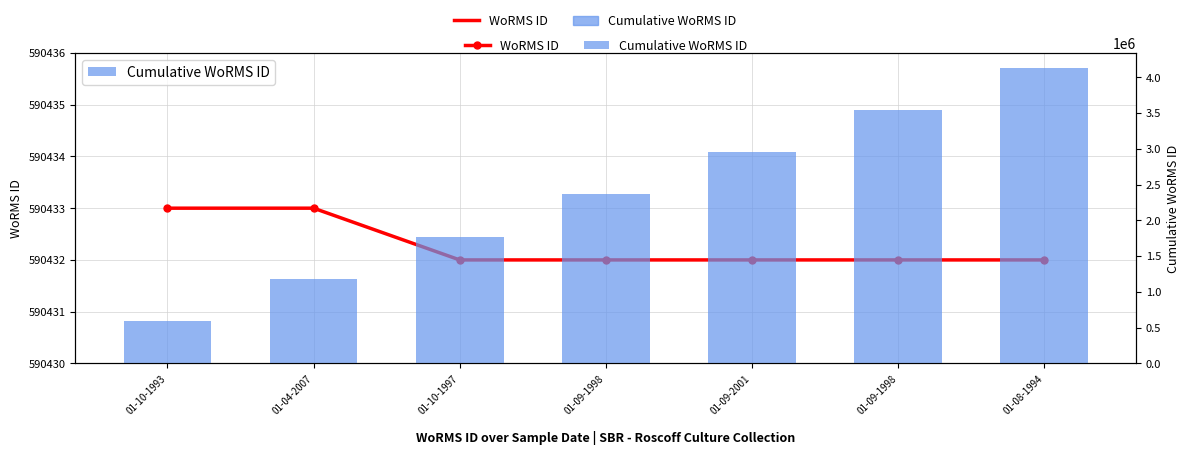

Reading right to left, extract all data points from this chart.

WoRMS ID: 01-08-1994=590432	01-09-1998=590432	01-09-2001=590432	01-09-1998=590432	01-10-1997=590432	01-04-2007=590433	01-10-1993=590433
Cumulative WoRMS ID: 01-08-1994=4133026	01-09-1998=3542594	01-09-2001=2952162	01-09-1998=2361730	01-10-1997=1771298	01-04-2007=1180866	01-10-1993=590433